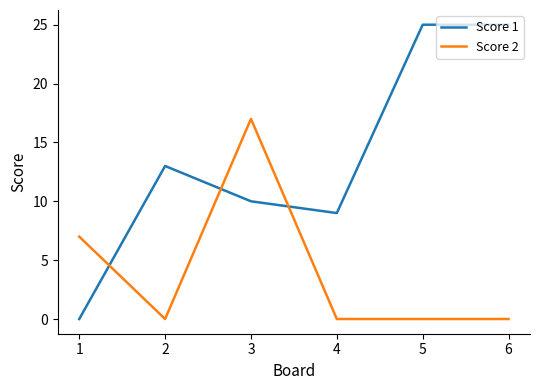

Which series has the largest total across all categories?

Score 1